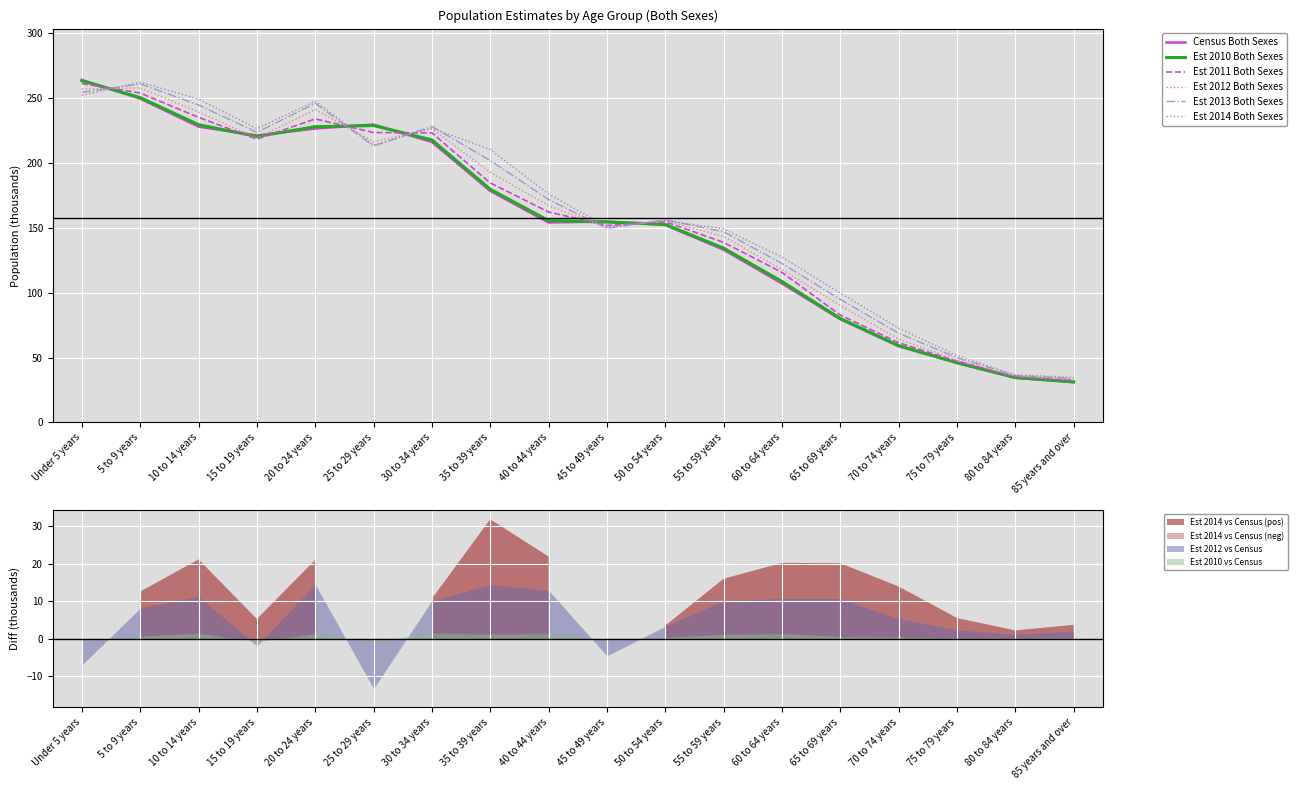

Reading left to right, extract all data points from this chart.

Census Both Sexes: Under 5 years=263.9	5 to 9 years=249.6	10 to 14 years=228.0	15 to 19 years=221.1	20 to 24 years=226.5	25 to 29 years=229.6	30 to 34 years=216.1	35 to 39 years=178.4	40 to 44 years=154.1	45 to 49 years=154.8	50 to 54 years=152.1	55 to 59 years=133.1	60 to 64 years=107.1	65 to 69 years=79.5	70 to 74 years=58.7	75 to 79 years=45.8	80 to 84 years=34.4	85 years and over=31.0
Est 2010 Both Sexes: Under 5 years=263.3	5 to 9 years=250.3	10 to 14 years=229.5	15 to 19 years=220.4	20 to 24 years=227.9	25 to 29 years=228.8	30 to 34 years=217.7	35 to 39 years=179.7	40 to 44 years=155.5	45 to 49 years=154.4	50 to 54 years=152.6	55 to 59 years=134.3	60 to 64 years=108.6	65 to 69 years=80.1	70 to 74 years=59.2	75 to 79 years=46.0	80 to 84 years=34.6	85 years and over=31.3
Est 2011 Both Sexes: Under 5 years=261.2	5 to 9 years=253.9	10 to 14 years=235.1	15 to 19 years=218.4	20 to 24 years=233.9	25 to 29 years=223.4	30 to 34 years=223.2	35 to 39 years=184.5	40 to 44 years=162.2	45 to 49 years=151.8	50 to 54 years=154.7	55 to 59 years=138.7	60 to 64 years=115.6	65 to 69 years=82.7	70 to 74 years=61.4	75 to 79 years=47.2	80 to 84 years=35.1	85 years and over=32.3
Est 2012 Both Sexes: Under 5 years=257.0	5 to 9 years=257.8	10 to 14 years=239.2	15 to 19 years=219.2	20 to 24 years=241.1	25 to 29 years=216.3	30 to 34 years=226.3	35 to 39 years=192.8	40 to 44 years=167.0	45 to 49 years=150.3	50 to 54 years=155.5	55 to 59 years=143.3	60 to 64 years=117.9	65 to 69 years=90.2	70 to 74 years=64.2	75 to 79 years=48.2	80 to 84 years=35.6	85 years and over=33.1
Est 2013 Both Sexes: Under 5 years=254.4	5 to 9 years=260.9	10 to 14 years=244.7	15 to 19 years=223.5	20 to 24 years=245.9	25 to 29 years=213.0	30 to 34 years=228.1	35 to 39 years=201.8	40 to 44 years=171.8	45 to 49 years=149.5	50 to 54 years=156.1	55 to 59 years=146.9	60 to 64 years=122.5	65 to 69 years=94.8	70 to 74 years=68.7	75 to 79 years=49.9	80 to 84 years=36.2	85 years and over=33.9
Est 2014 Both Sexes: Under 5 years=252.1	5 to 9 years=262.2	10 to 14 years=249.2	15 to 19 years=226.4	20 to 24 years=247.6	25 to 29 years=213.8	30 to 34 years=226.9	35 to 39 years=210.3	40 to 44 years=176.0	45 to 49 years=150.9	50 to 54 years=155.7	55 to 59 years=149.2	60 to 64 years=127.4	65 to 69 years=99.7	70 to 74 years=72.7	75 to 79 years=51.4	80 to 84 years=36.7	85 years and over=34.8